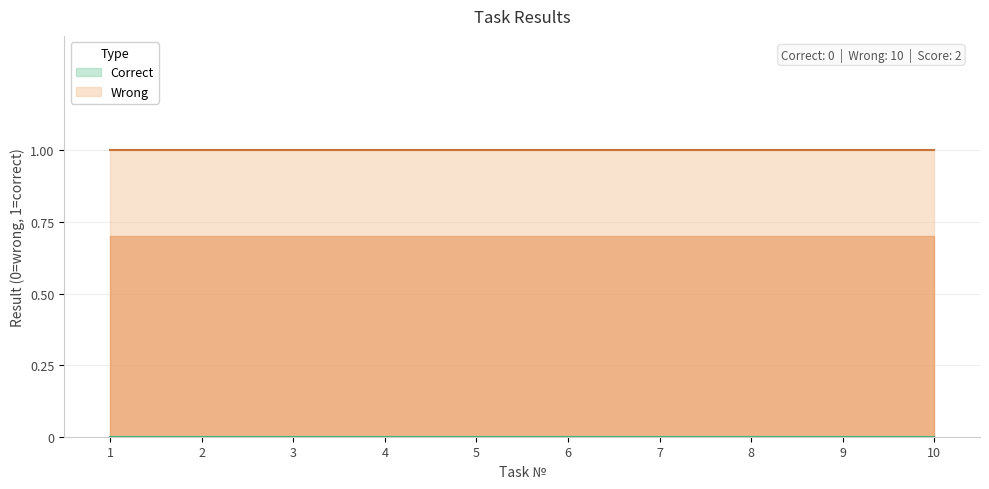

Which category has the lowest value in the correct series?

1